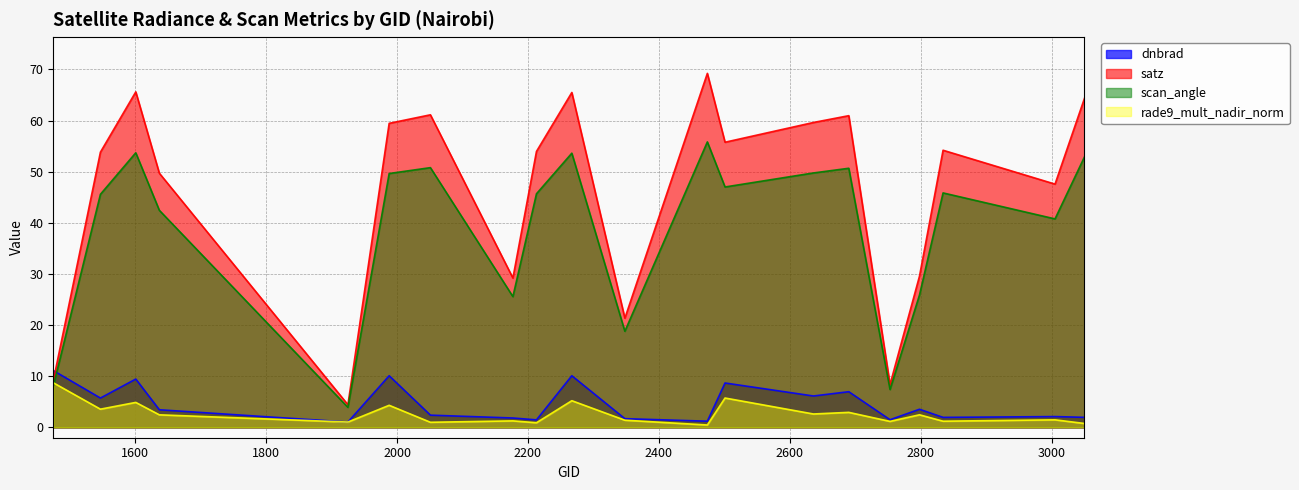

True or false: rade9_mult_nadir_norm and satz cross at least once.

False